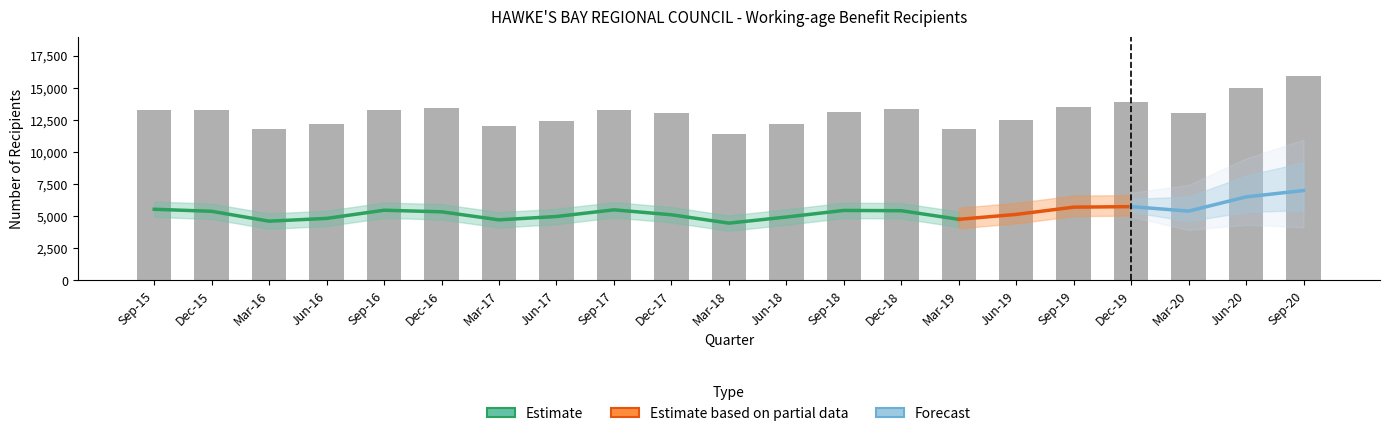

At which label does Total reach its peak?

Sep-20